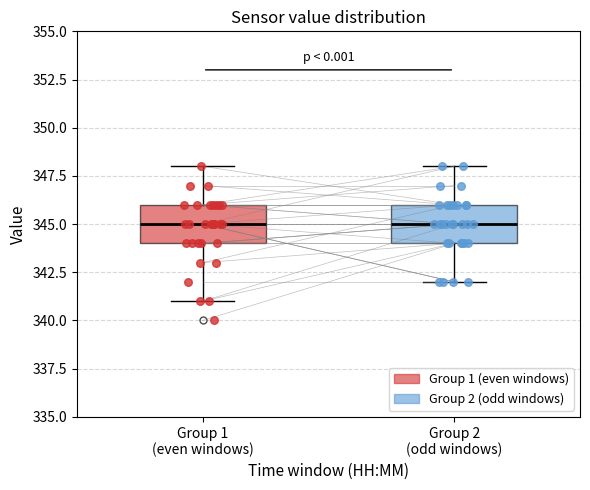

Reading left to right, read every box against the y-axis: the position of its median line, the range the box covers, and the ends of its whiskers. The values are not printed on the chart, so give them approximately, as read against the axis.

Group 1 (even windows): median 345, box 344 to 346, whiskers 341 to 348
Group 2 (odd windows): median 345, box 344 to 346, whiskers 342 to 348